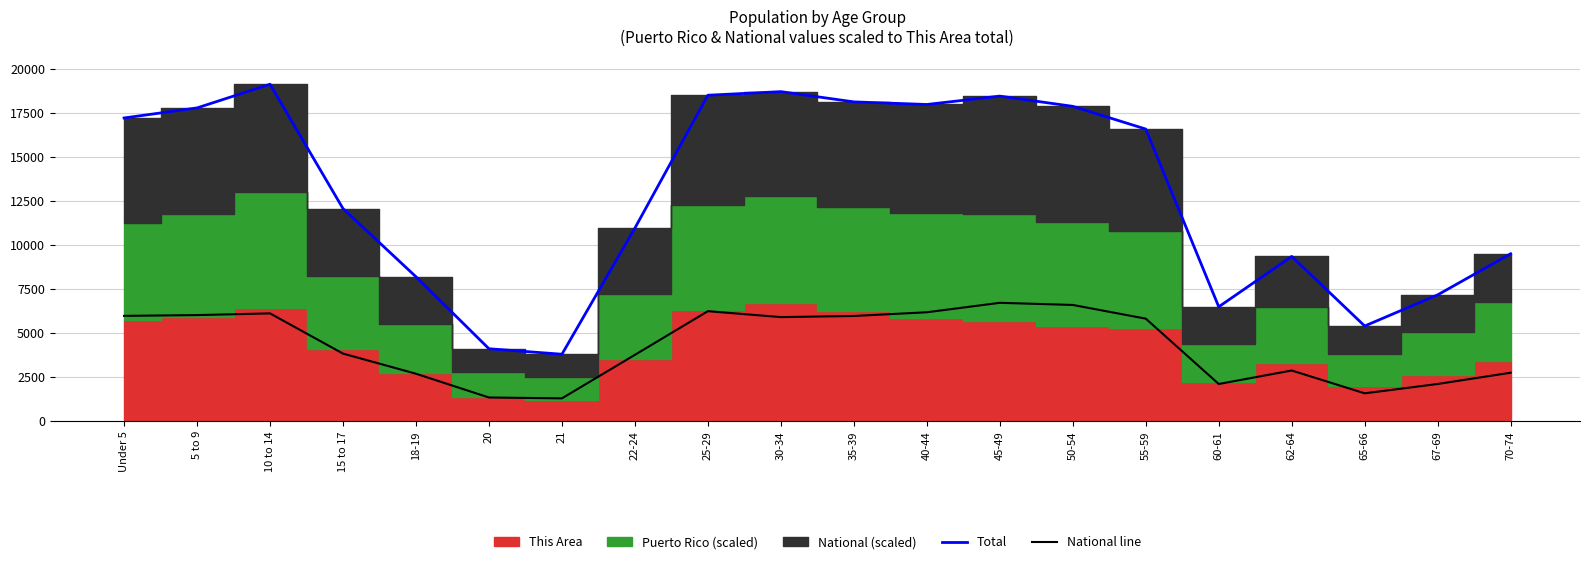

How many interior local peaks does the Total (scaled) series have?

4